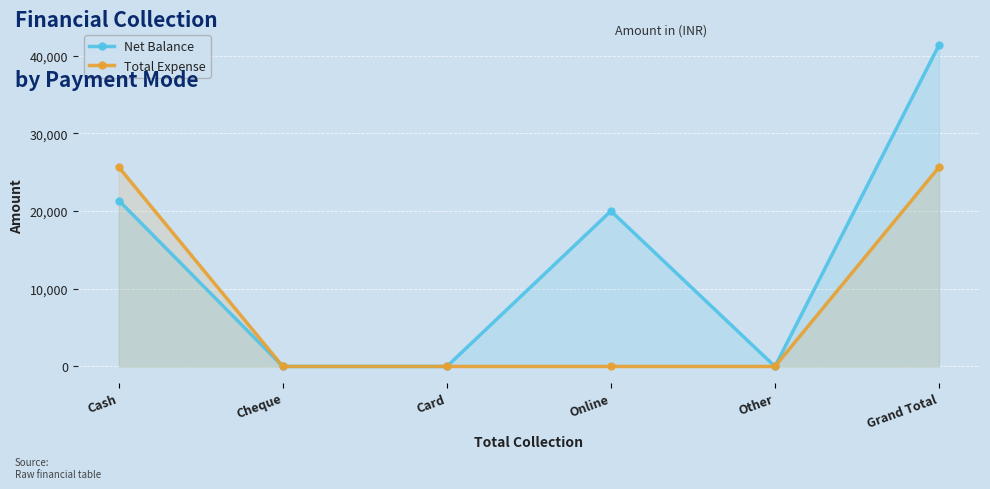

True or false: Net Balance and Total Expense cross at least once.

False